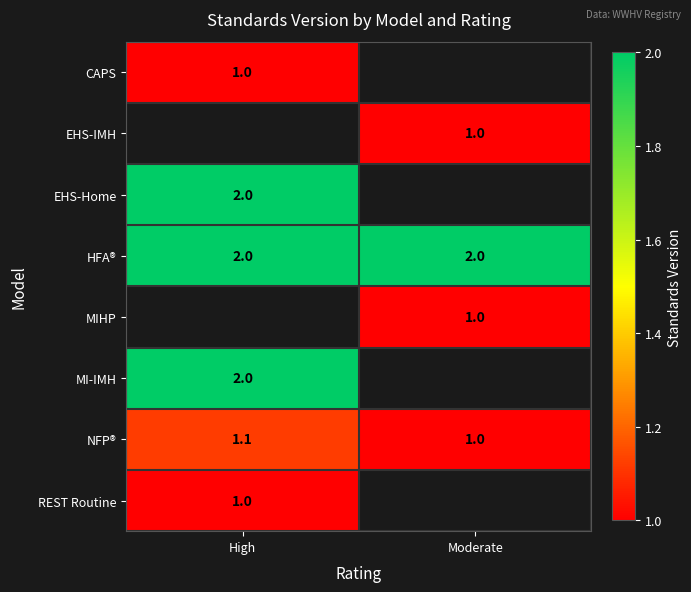

How many series are shown in this chart?

8